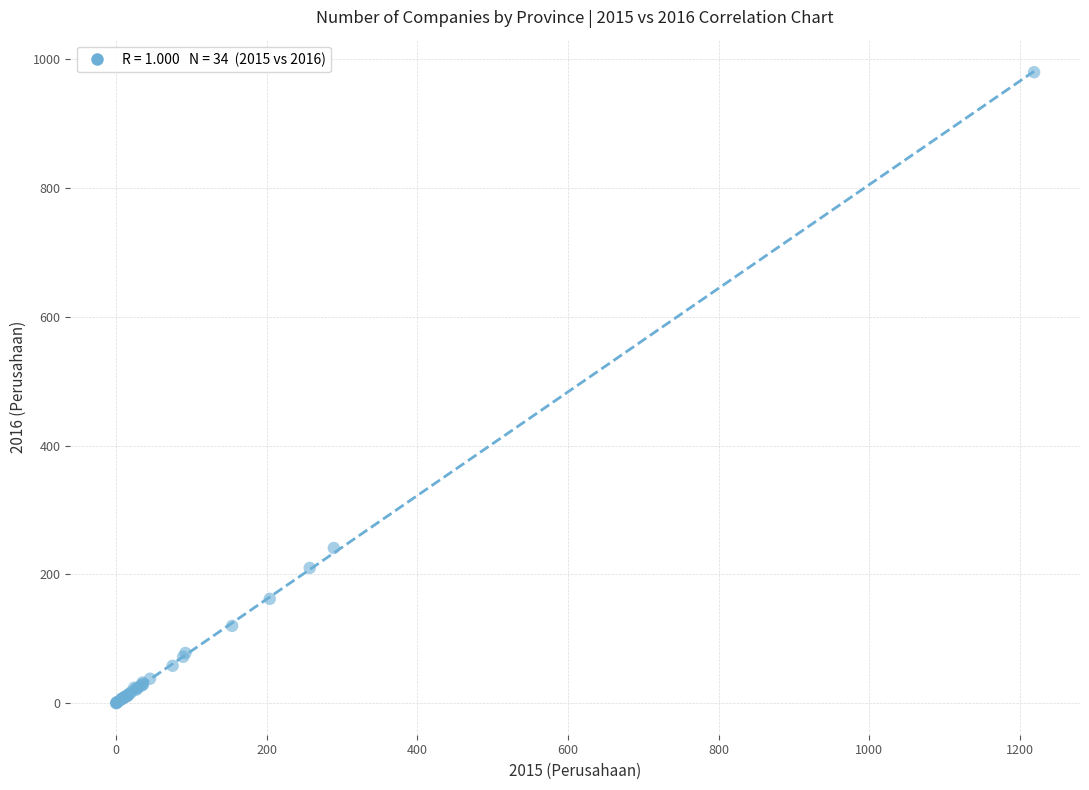

What Y value in the scatter plot is closest to 490?

241